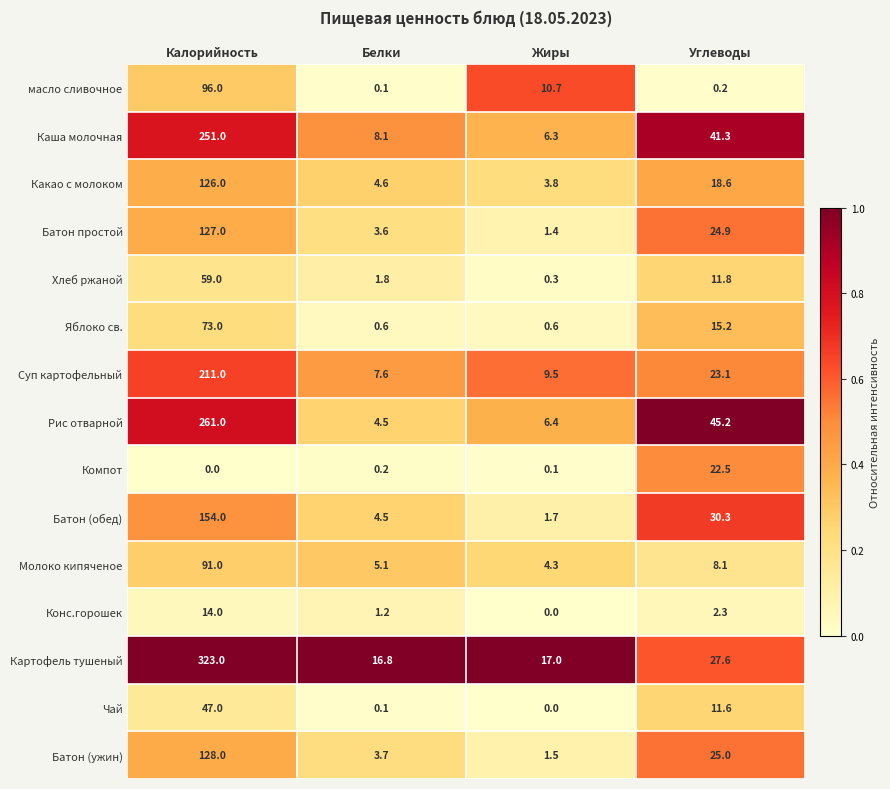

At which category is the sum across all series the highest?

Калорийность